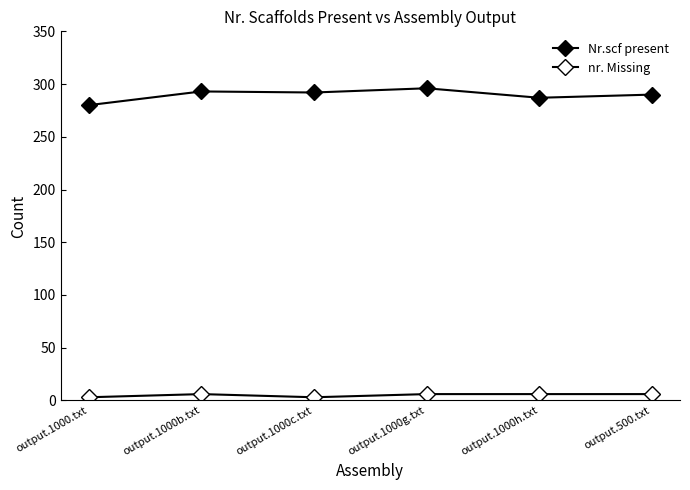

Is this an area chart (filled region under the line)?

No